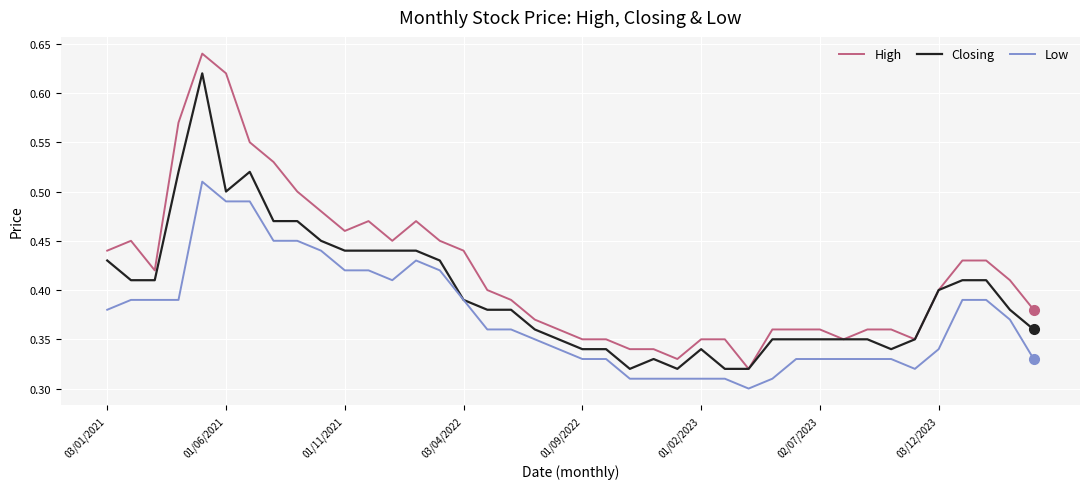

Which series has the largest total across all categories?

High